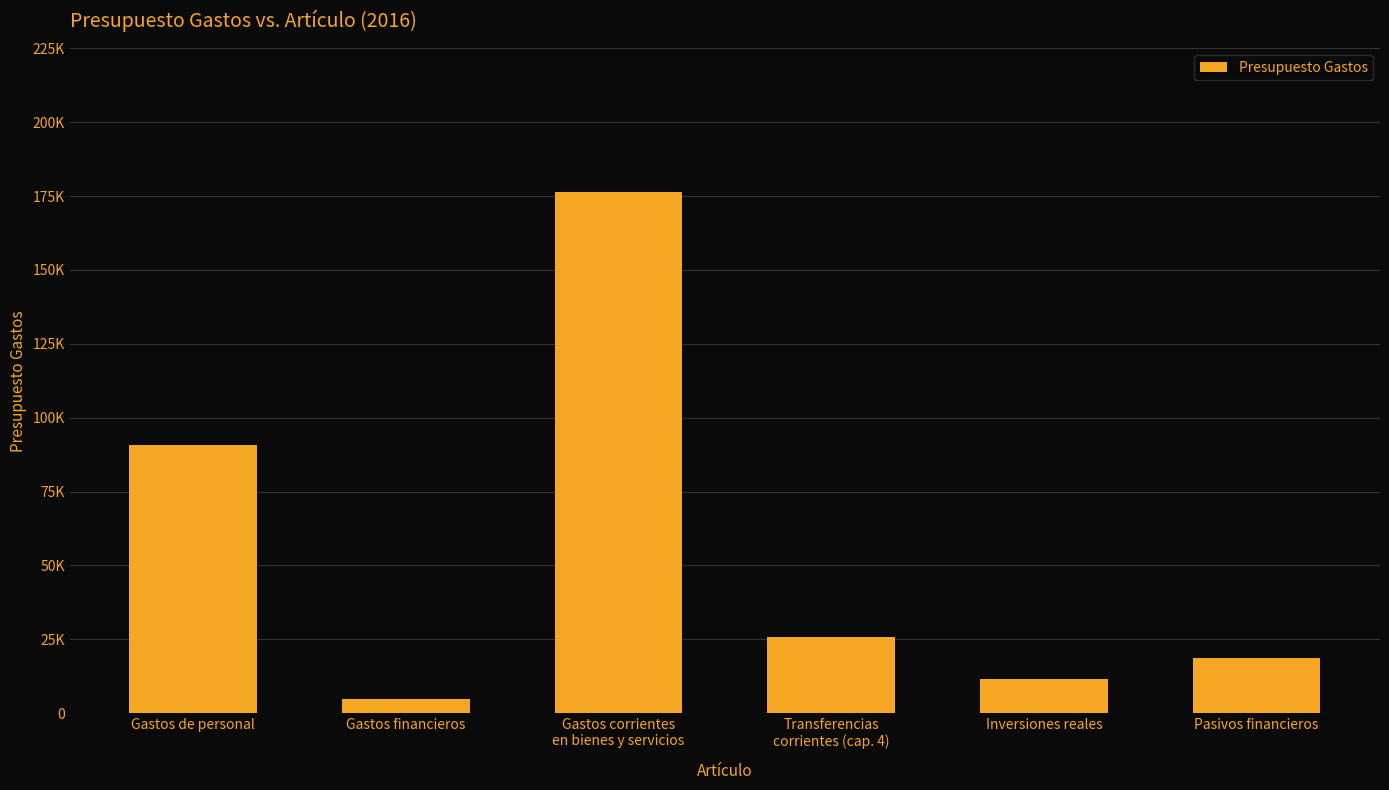

What is the difference between the second highest and minimum values?

85793.7